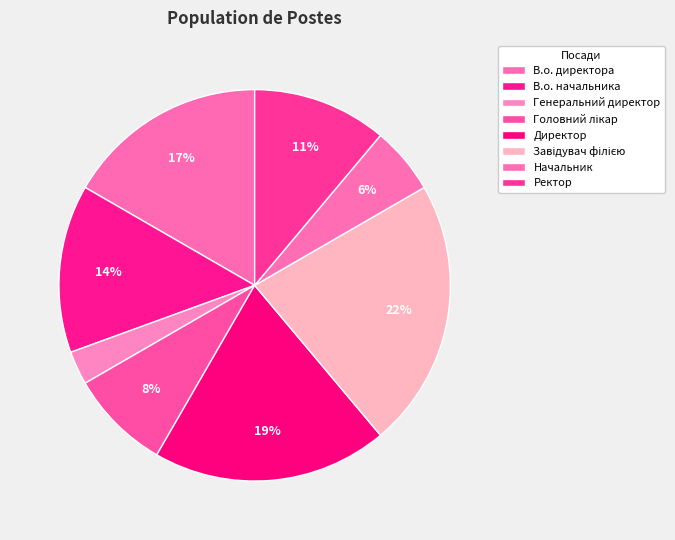

How many segments does this pie chart have?

8